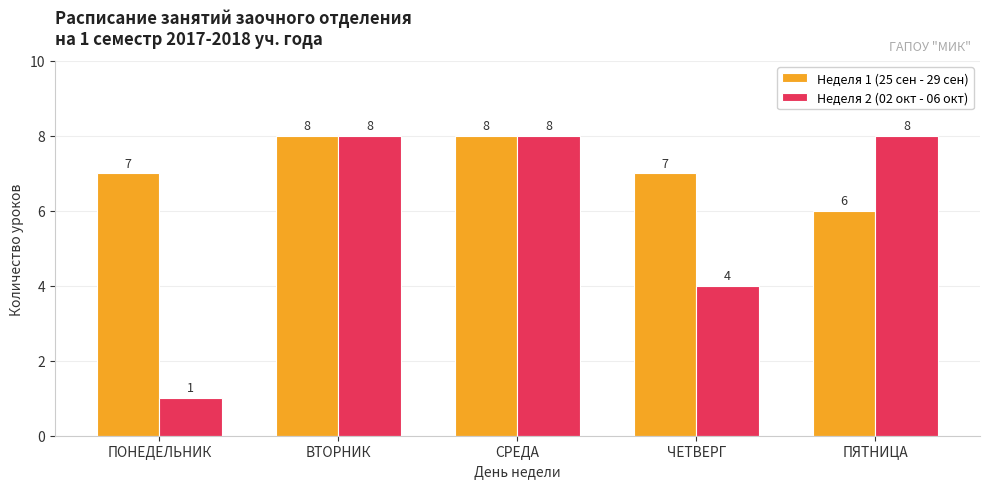

List the series in order of their overall mean, highest first.

Неделя 1 (25 сен - 29 сен), Неделя 2 (02 окт - 06 окт)